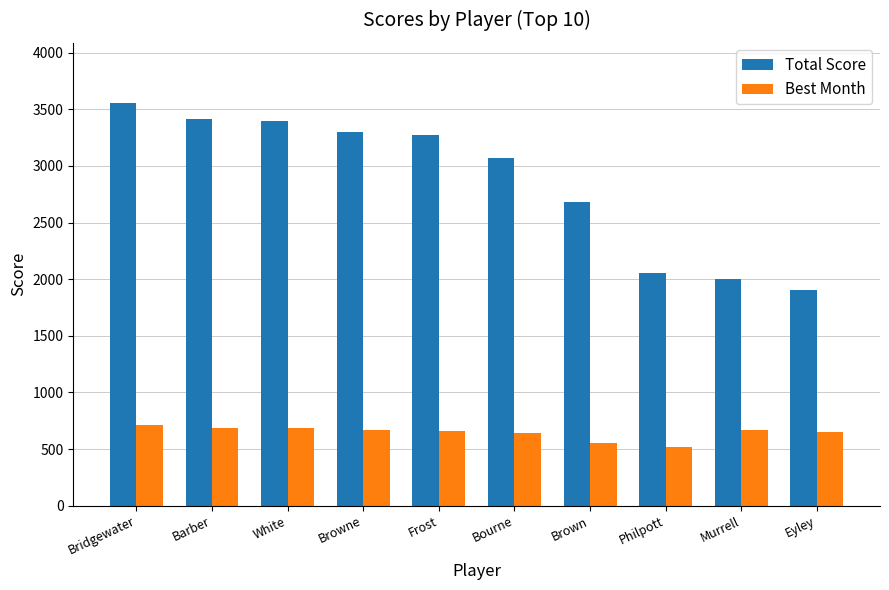

What is the difference between the second highest and minimum values in the Total Score series?

1509